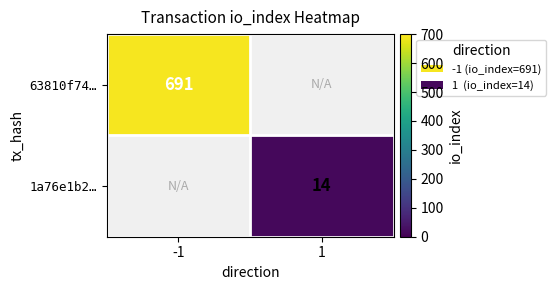

The value of 1a76e1b2… at 1 is 7. True or false?

False